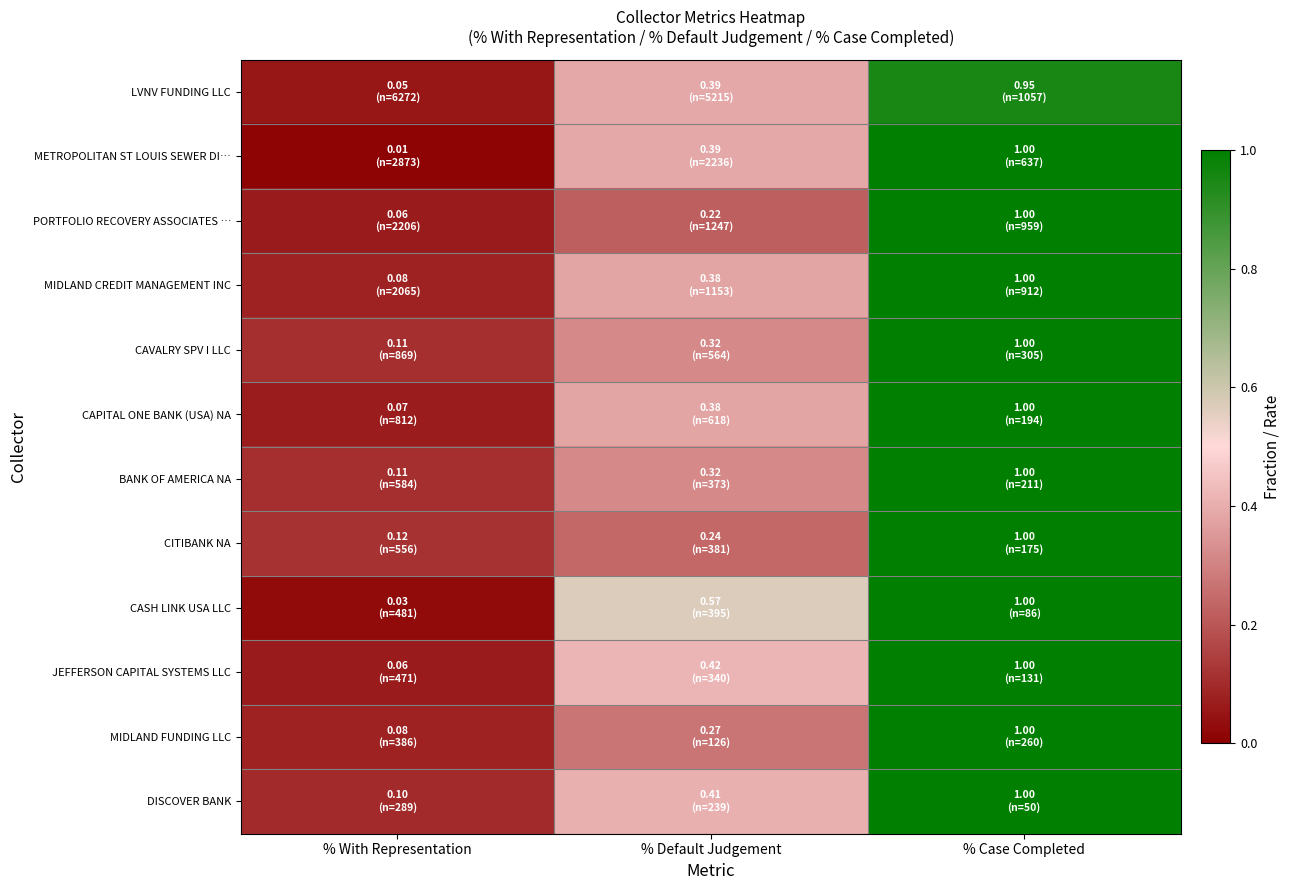

What is the difference between the highest and lowest values at % With Representation?

0.1